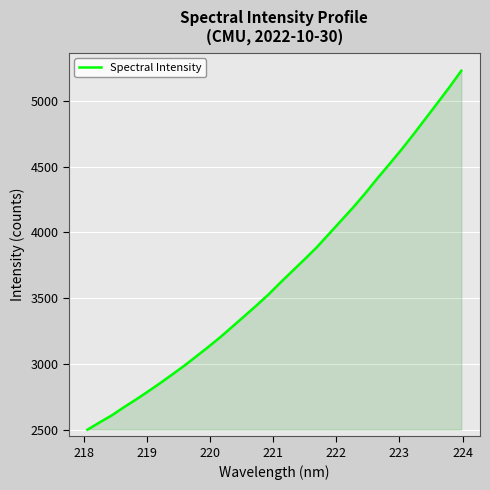

How many lines are shown in the chart?

1